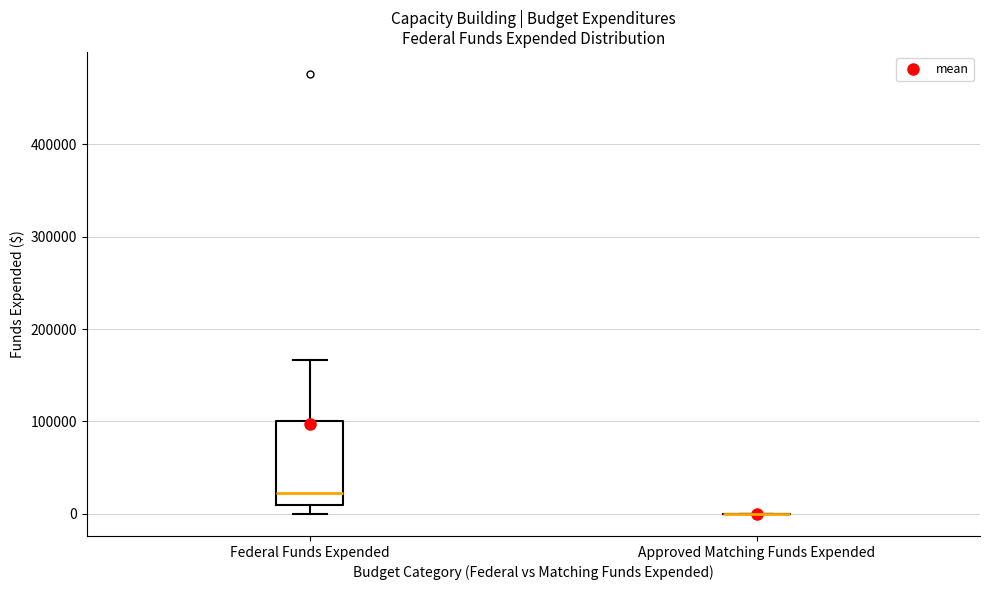

Reading left to right, transcribe this box plot: for each box, give where its median line is, the range the box spans, and where its two whiskers end, as read against the y-axis. The values are not printed on the chart, so give them approximately, as read against the axis.

Federal Funds Expended: median 20000, box 10000 to 100000, whiskers 0 to 170000
Approved Matching Funds Expended: box collapsed to a line at 0, whiskers 0 to 0